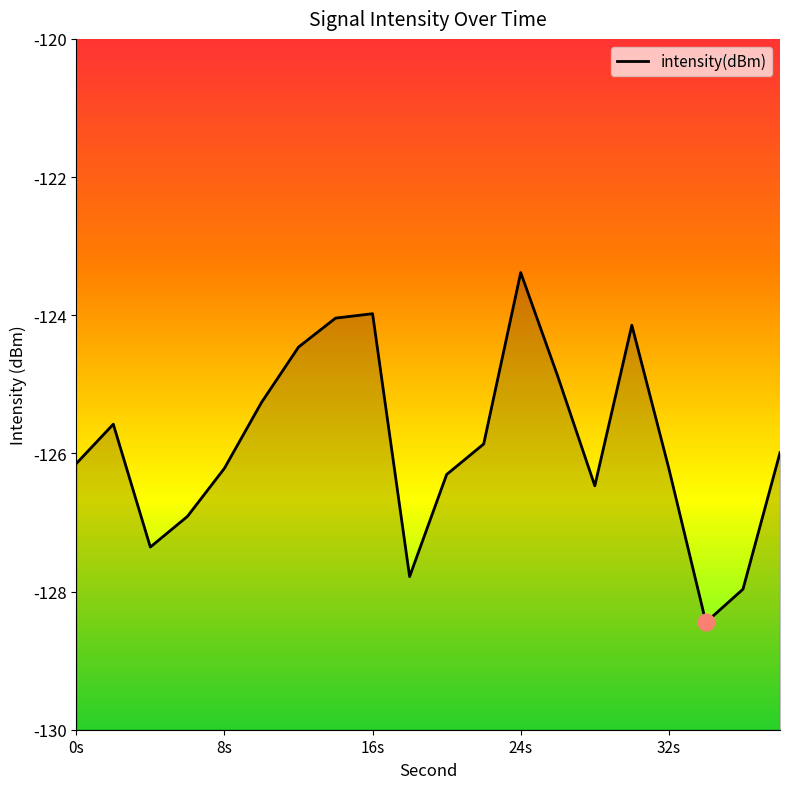

What is the sum of the values at 6 and 22?

-252.8